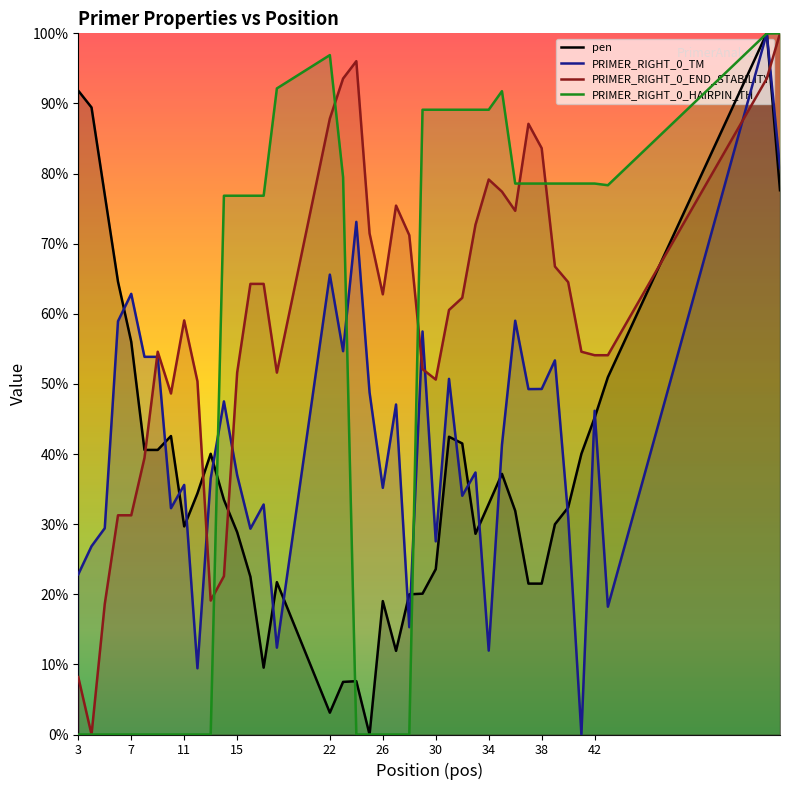

What is the maximum value for PRIMER_RIGHT_0_HAIRPIN_TH?

100.0